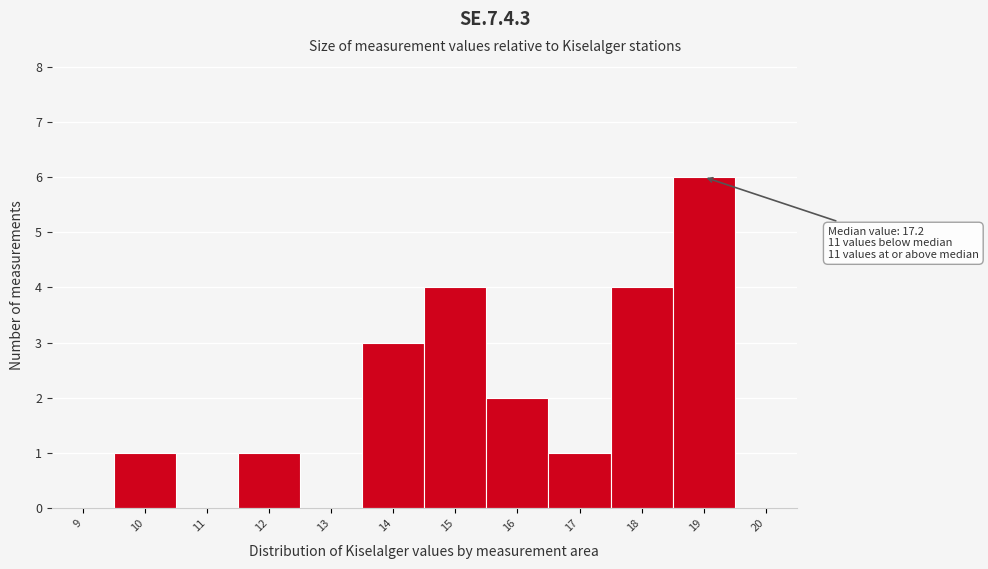

Reading left to right, extract all data points from this chart.

9=0	10=1	11=0	12=1	13=0	14=3	15=4	16=2	17=1	18=4	19=6	20=0